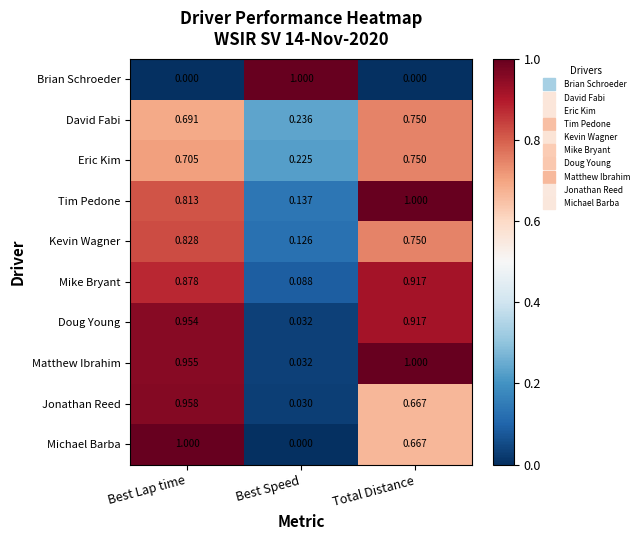

How many distinct data groups are displayed?

10